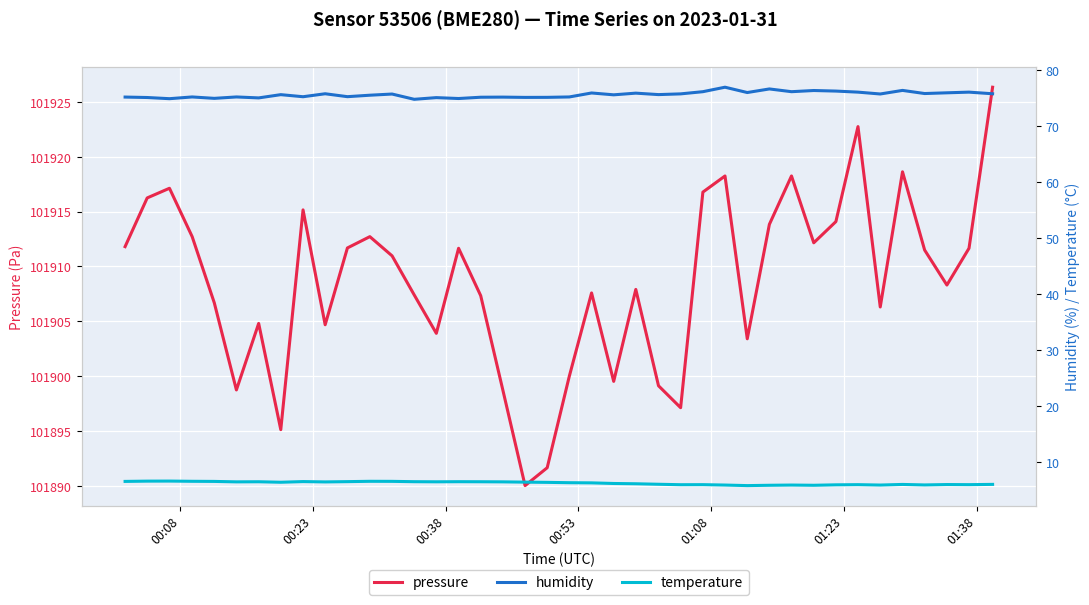

What is the highest value of the pressure series?

101926.3